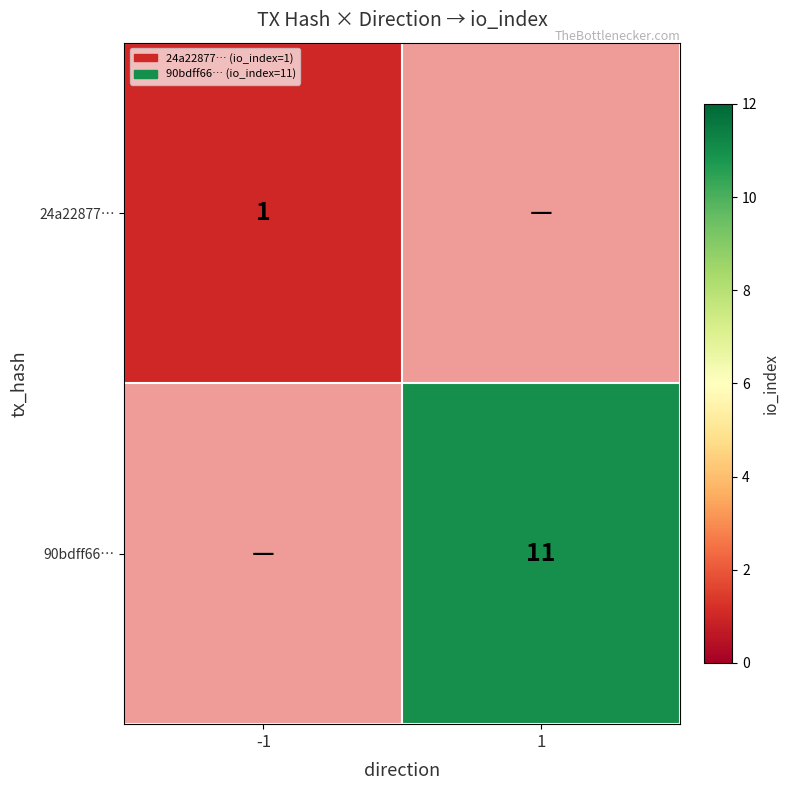

The value of 90bdff66… at 1 is 15. True or false?

False